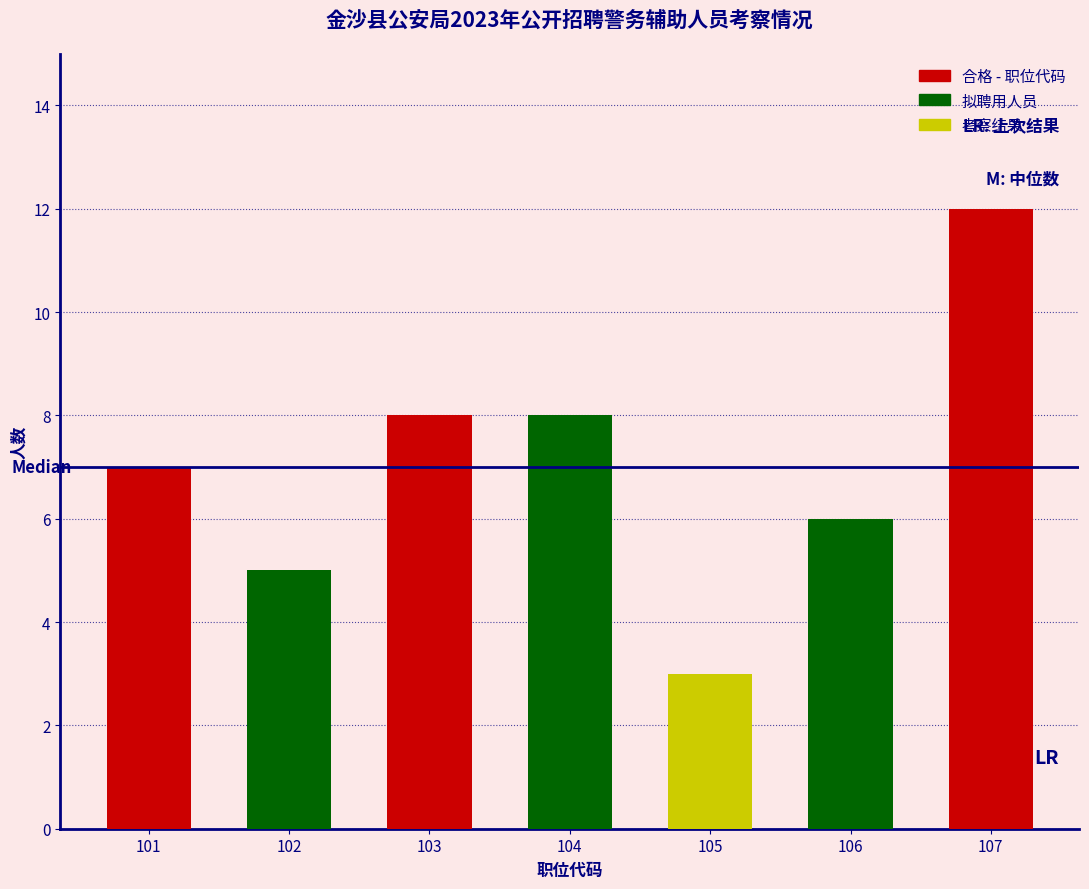

Reading right to left, list all the values displayed in this chart.

12	6	3	8	8	5	7